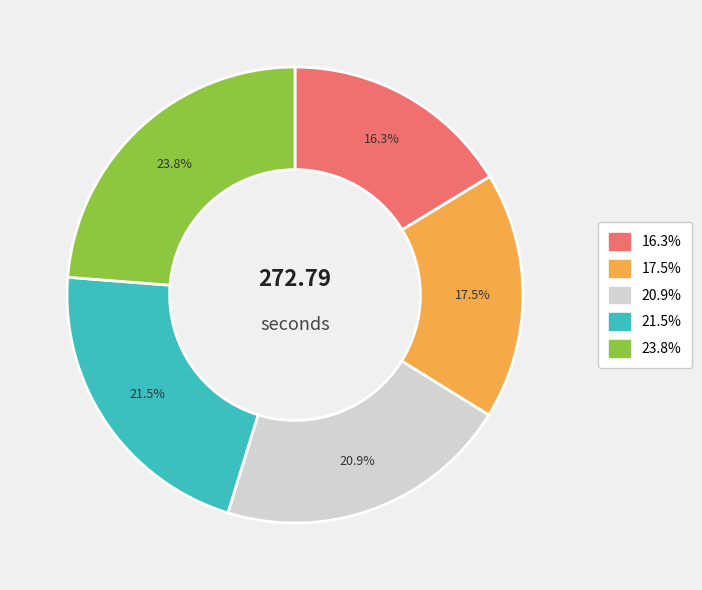

What is the smallest slice in the pie chart?

16.3%